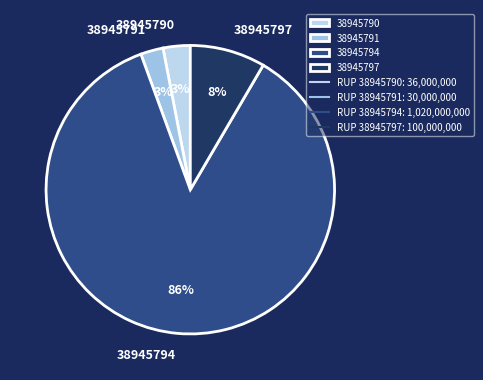

Which category accounts for the majority?

38945794